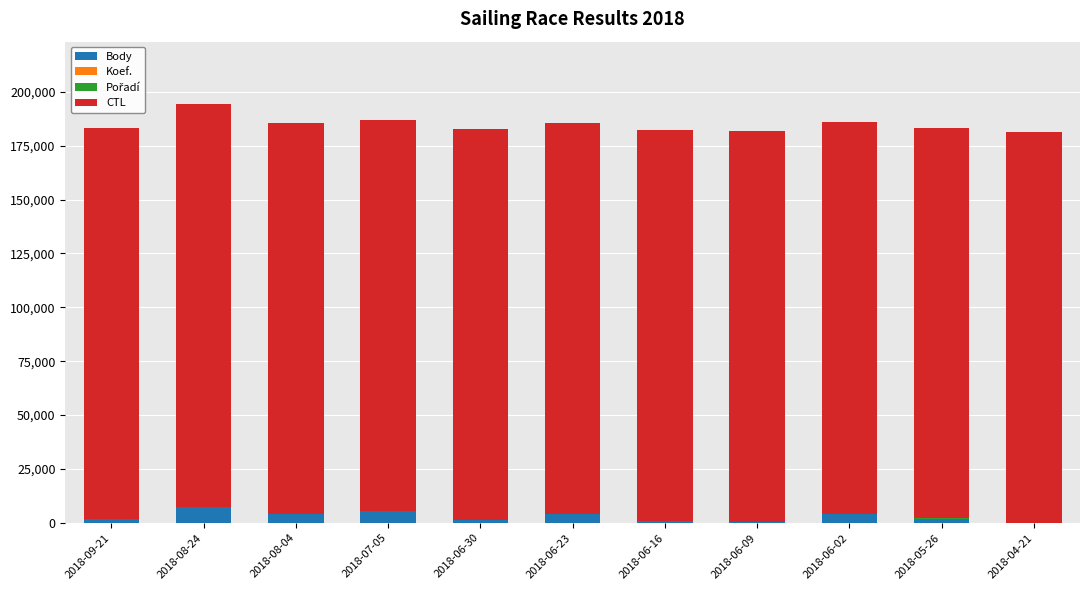

What is the maximum value for Body?

7150